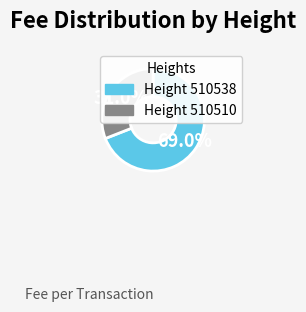

Is there a majority slice in this chart?

Yes